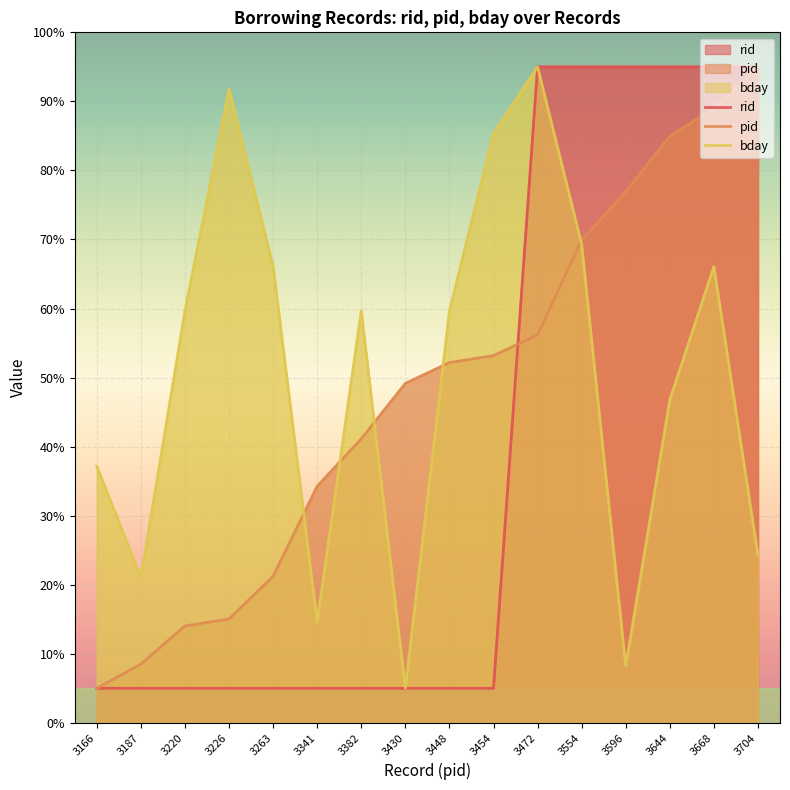

True or false: rid and bday cross at least once.

False